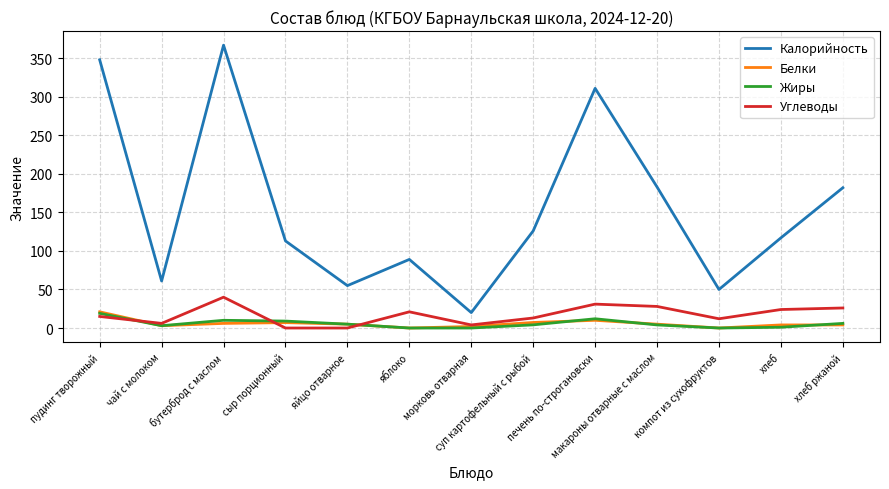

Is it true that Углеводы equals 53.6 at бутерброд с маслом?

False